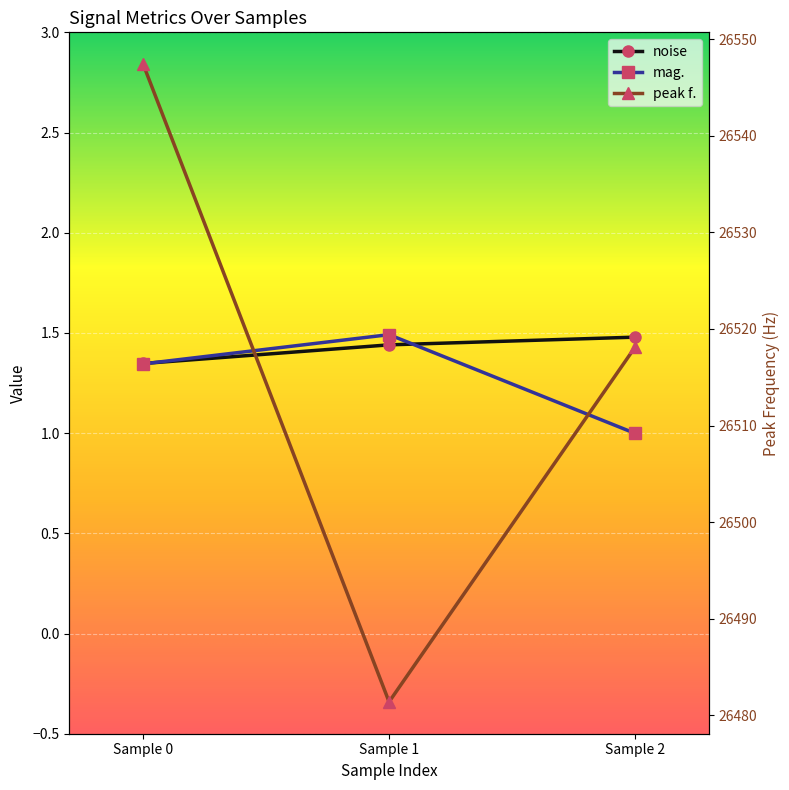

How many lines are shown in the chart?

3